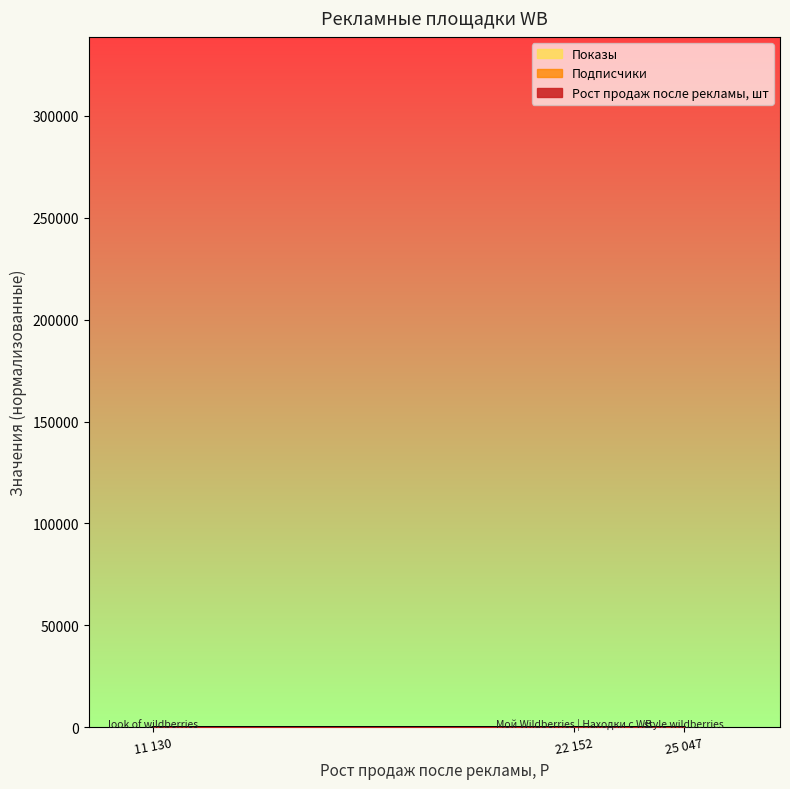

The Рост продаж после рекламы, шт series shows 11.0 at 11 130. True or false?

True